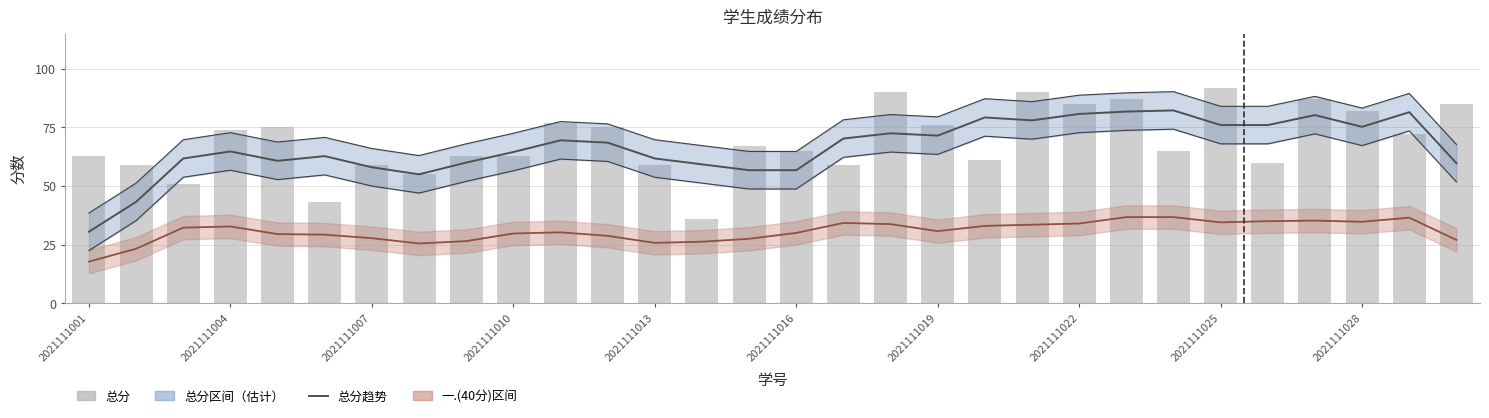

Which label corresponds to the smallest value in the chart?

2021111001